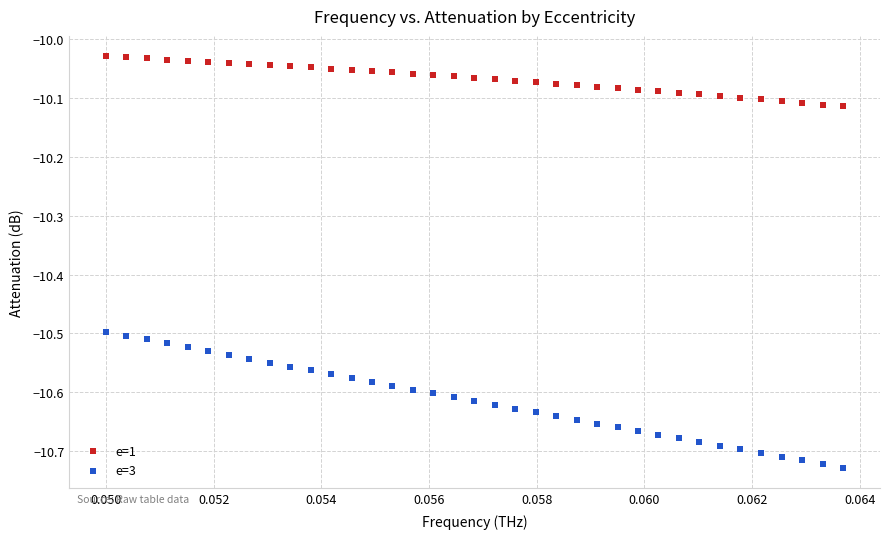

Which series has the widest spread of Y values?

e=3